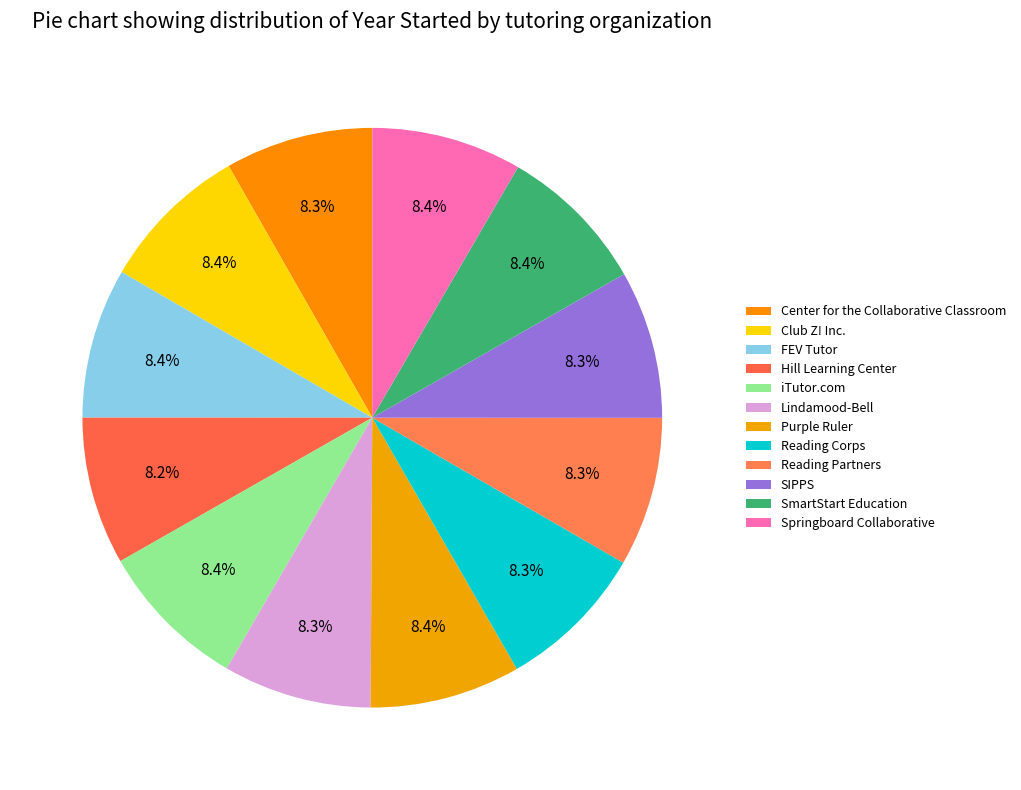

How many slices are in this pie chart?

12